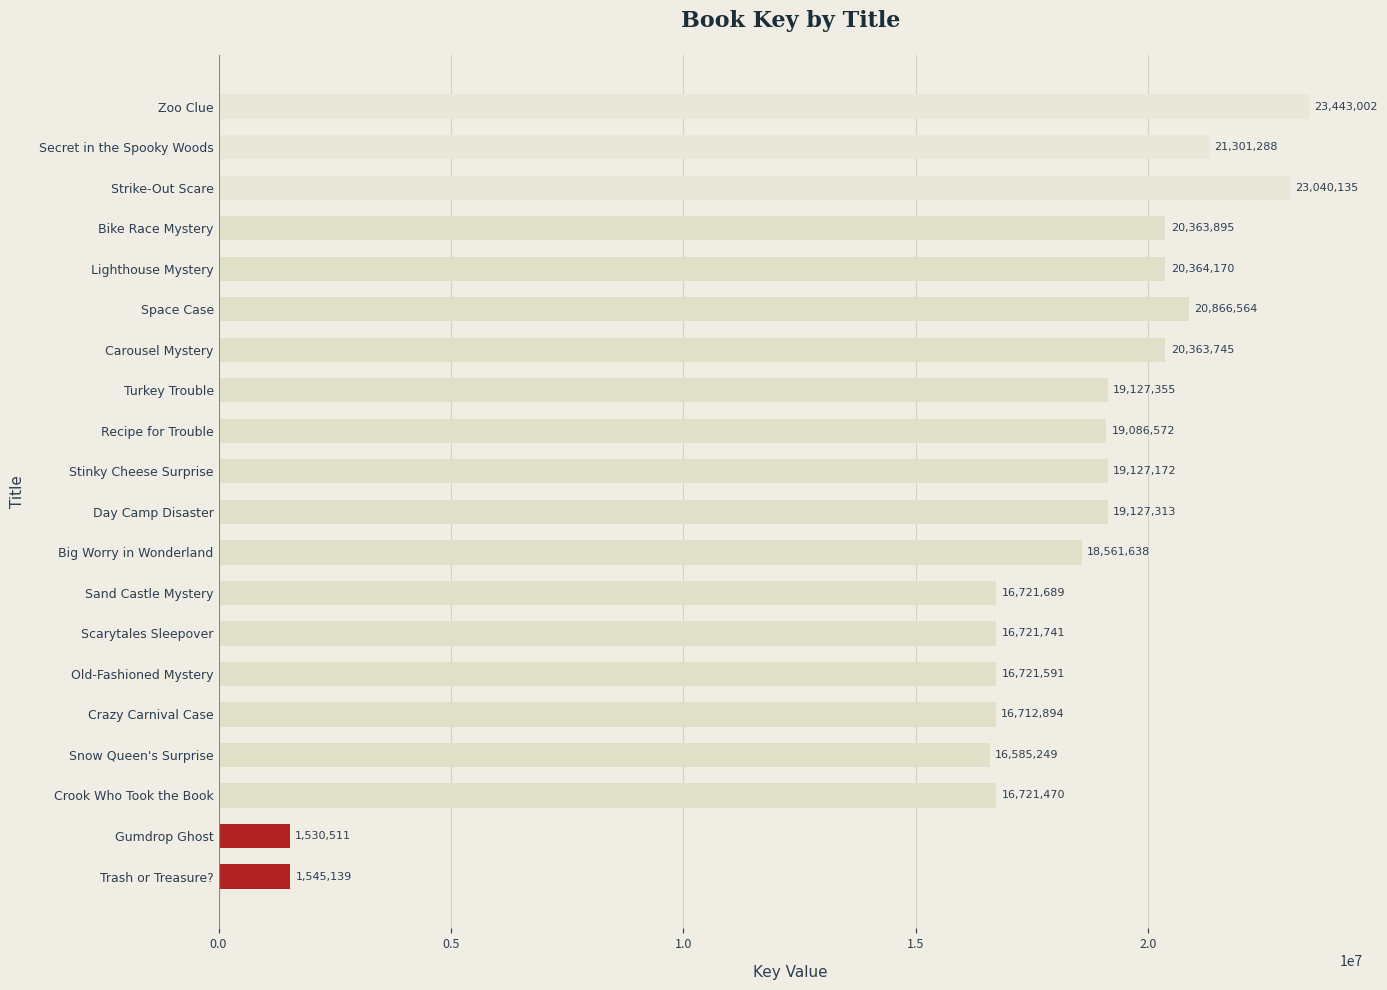

How many categories are shown in the chart?

20